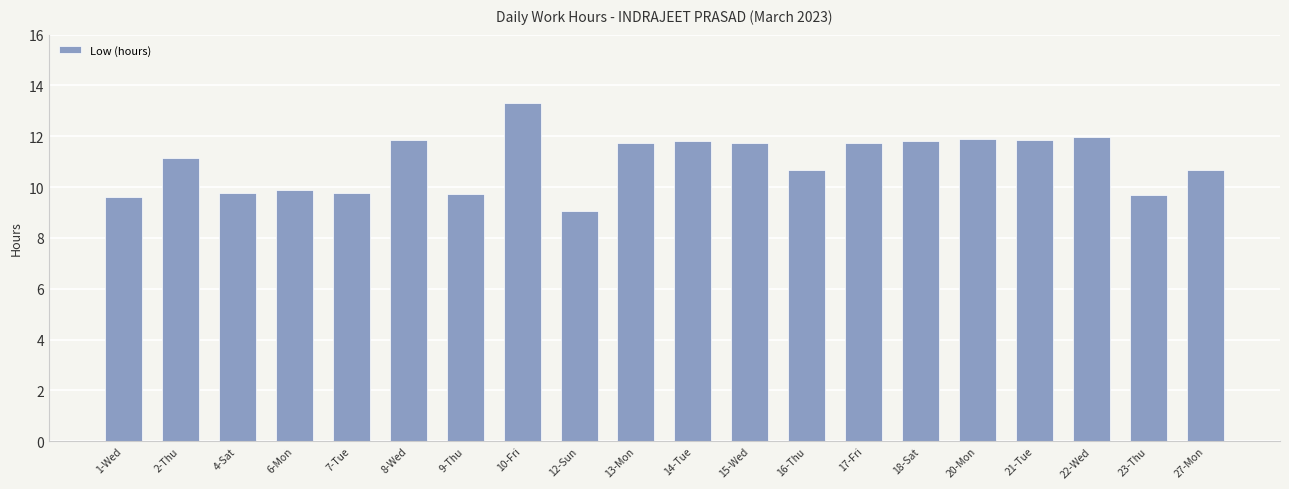

What is the difference between the values at 14-Tue and 13-Mon?

0.1